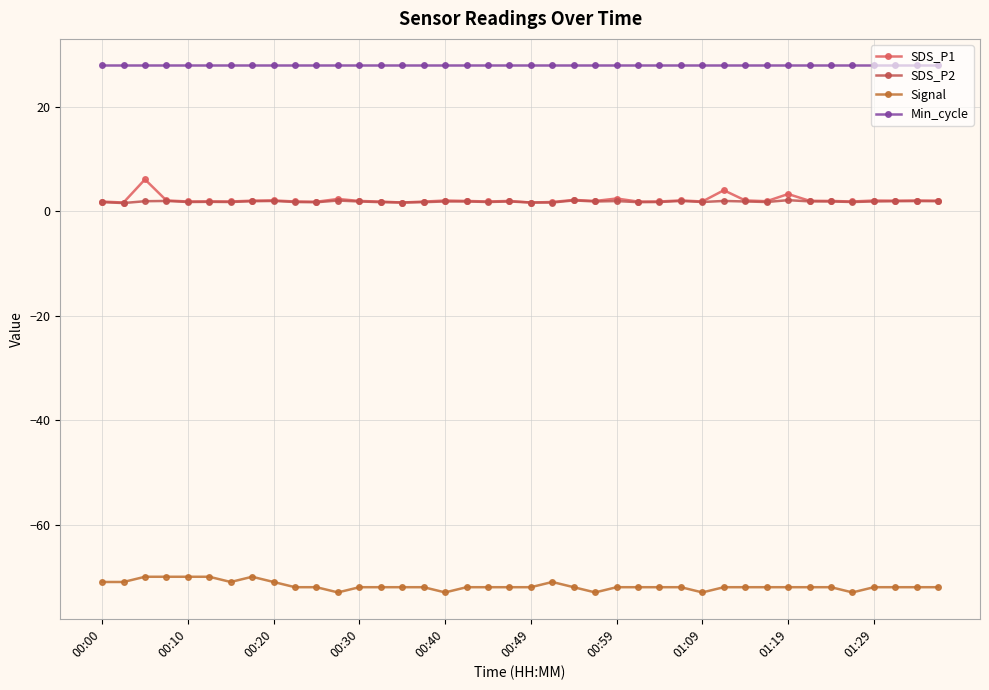

Is this an area chart (filled region under the line)?

No